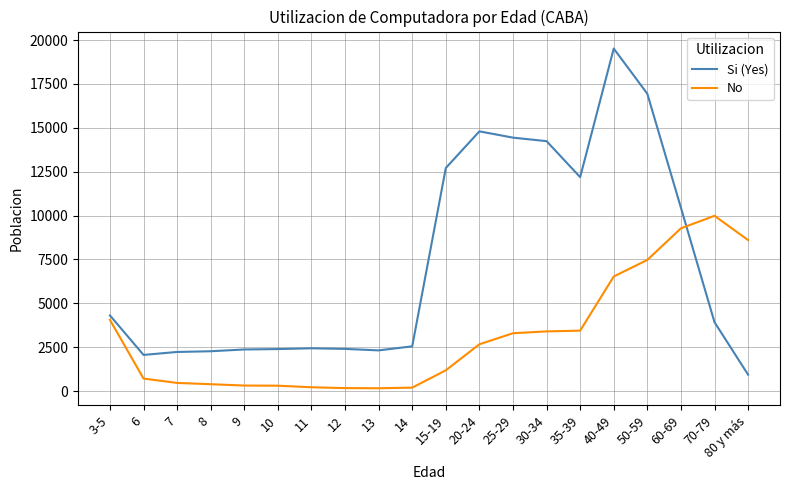

What is the highest value of the No series?

9988